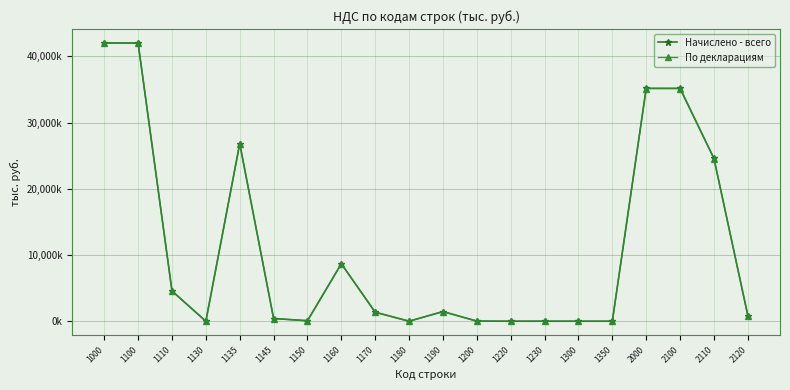

What are all the series names shown in the legend?

Начислено - всего, По декларациям